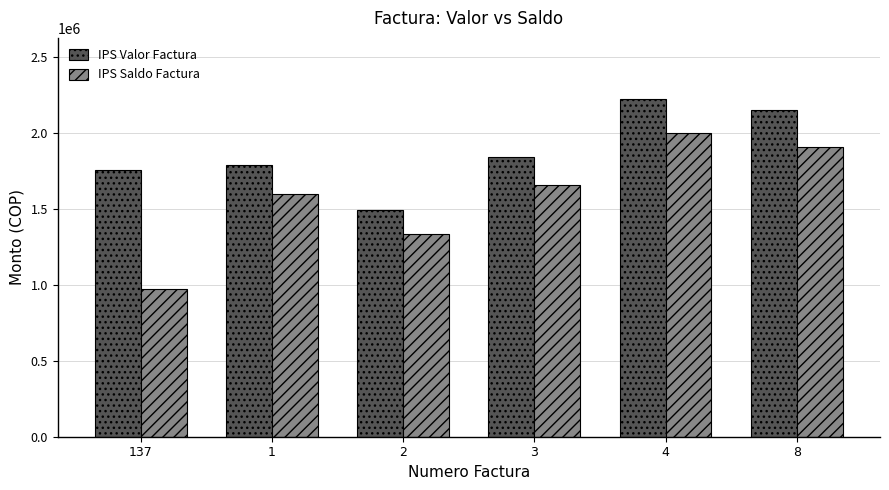

At 1, list the series in order from smallest to largest.

IPS Saldo Factura, IPS Valor Factura